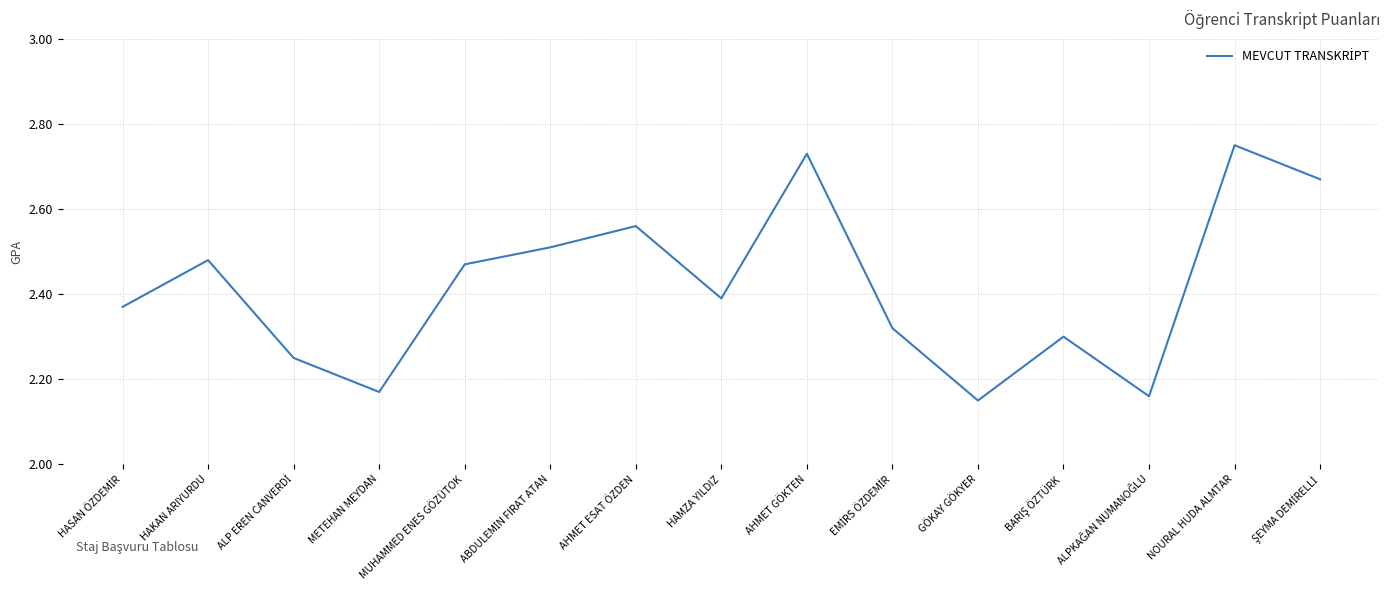

Is it true that the value at NOURAL HUDA ALMTAR is 1.1?

False